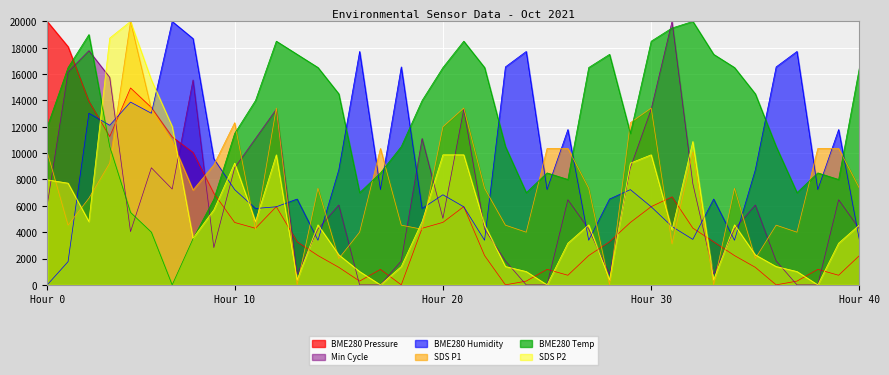

What is the highest value of the Min_cycle series?

20000.0